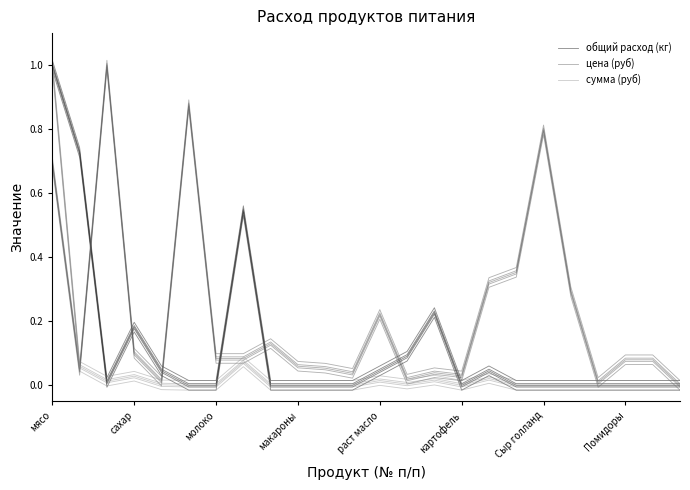

Which series has the largest range (max minus min)?

общий расход (кг)